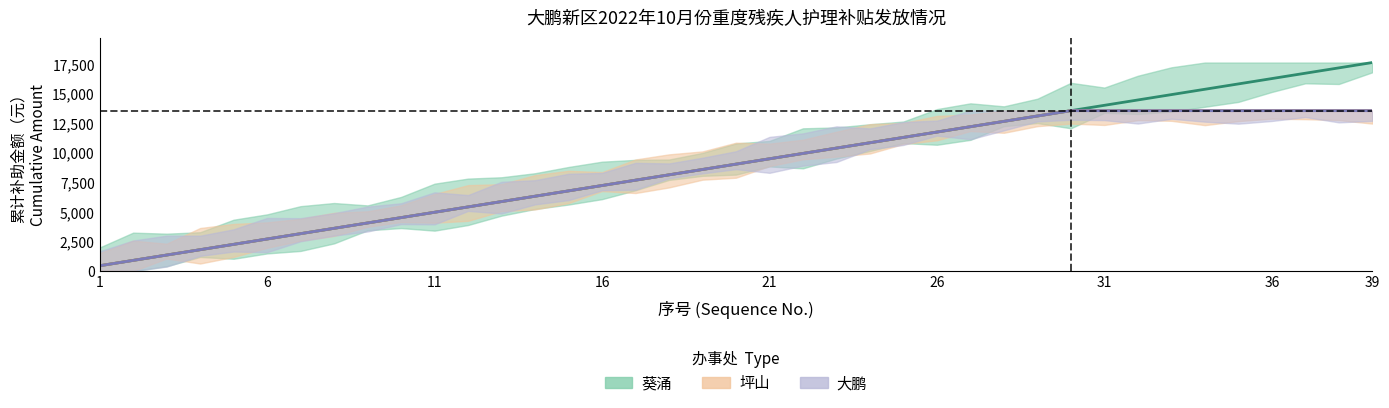

How many intersections are there between 葵涌 (中心估计) and 大鹏 (中心估计)?

2